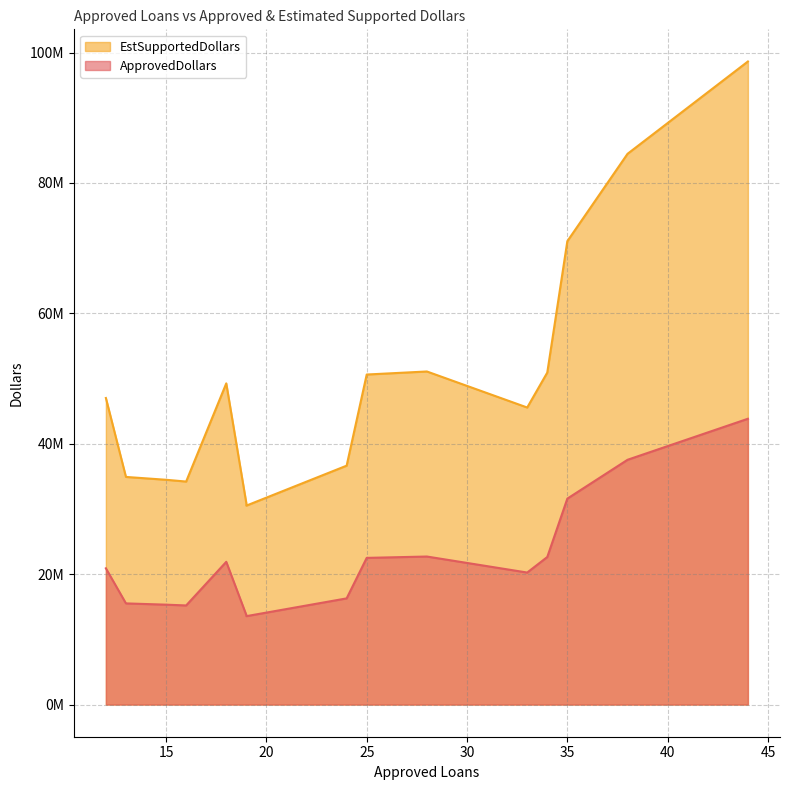

Which series has the widest spread of values?

EstSupportedDollars